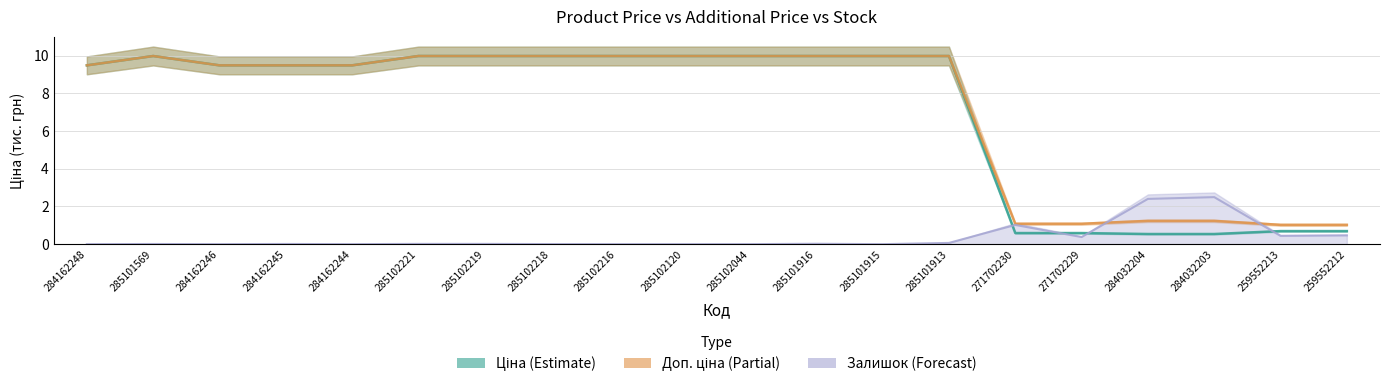

Does the chart display data point markers on the line(s)?

No